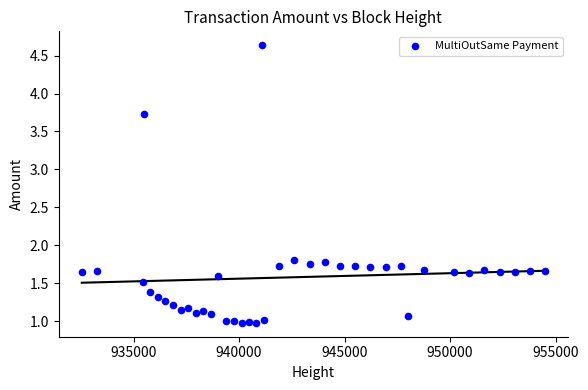

What is the range of X values (max minus min)?

21946.0